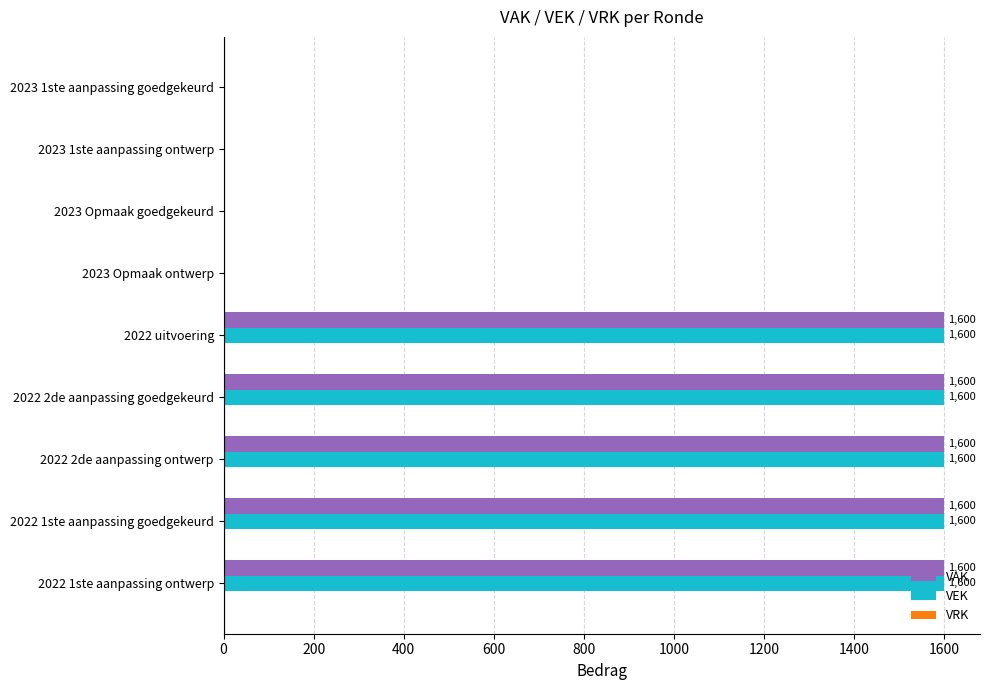

What is the highest value of the VAK series?

1600